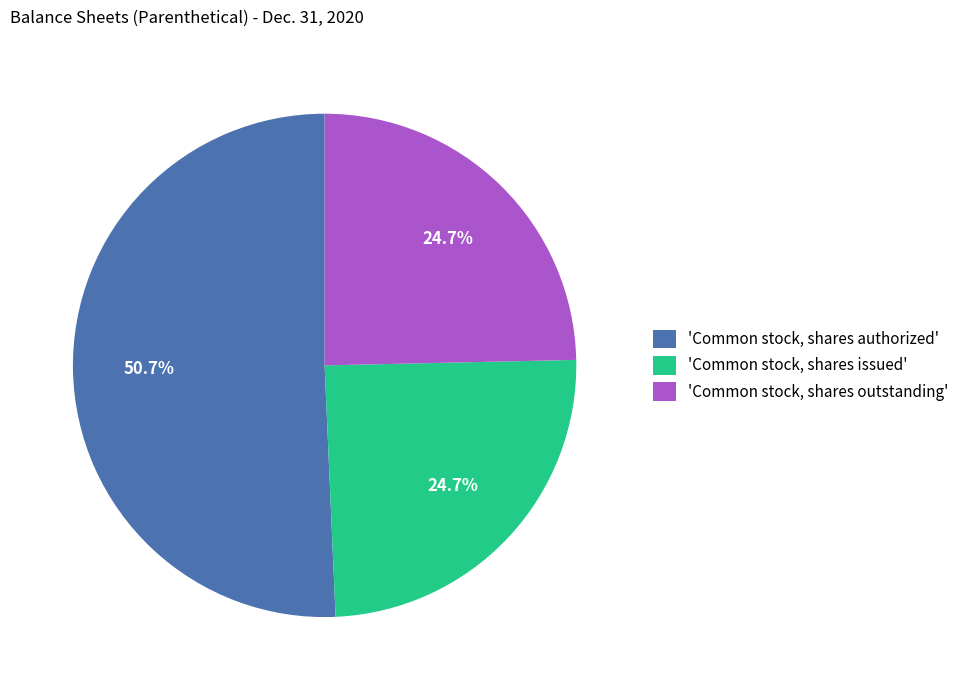

Which category has the biggest portion of the pie?

'Common stock, shares authorized'